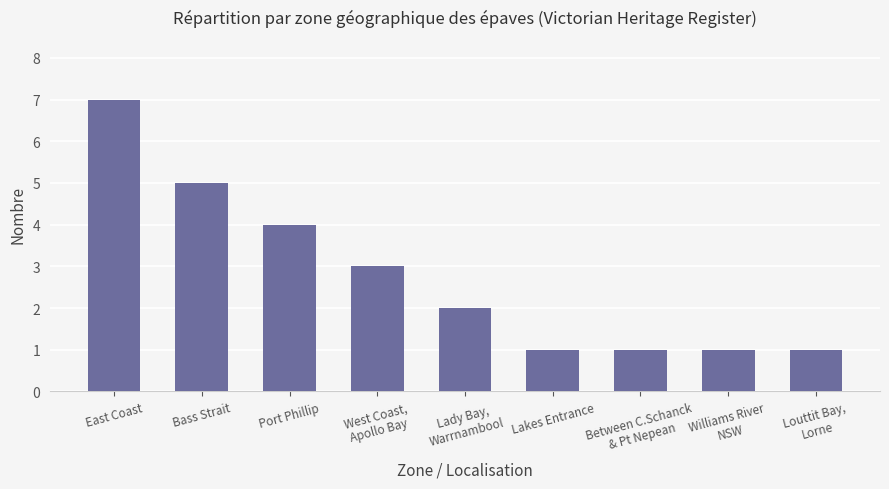

The value at Between C.Schanck
& Pt Nepean is 1. True or false?

True